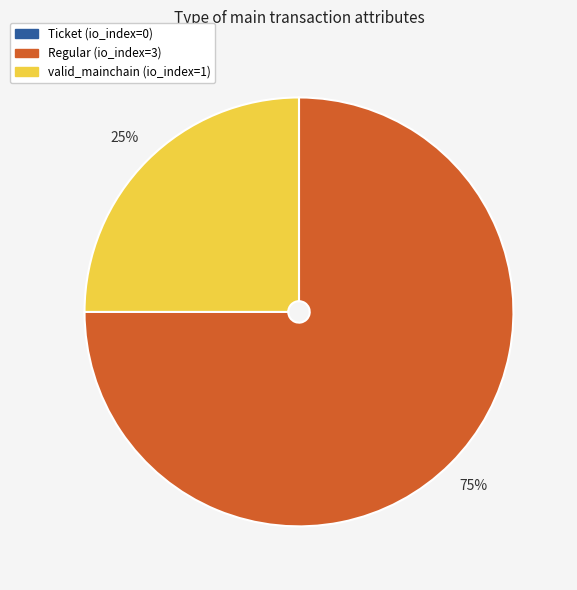

Do Regular (io_index=3) and valid_mainchain (io_index=1) together represent more than half of the pie?

Yes